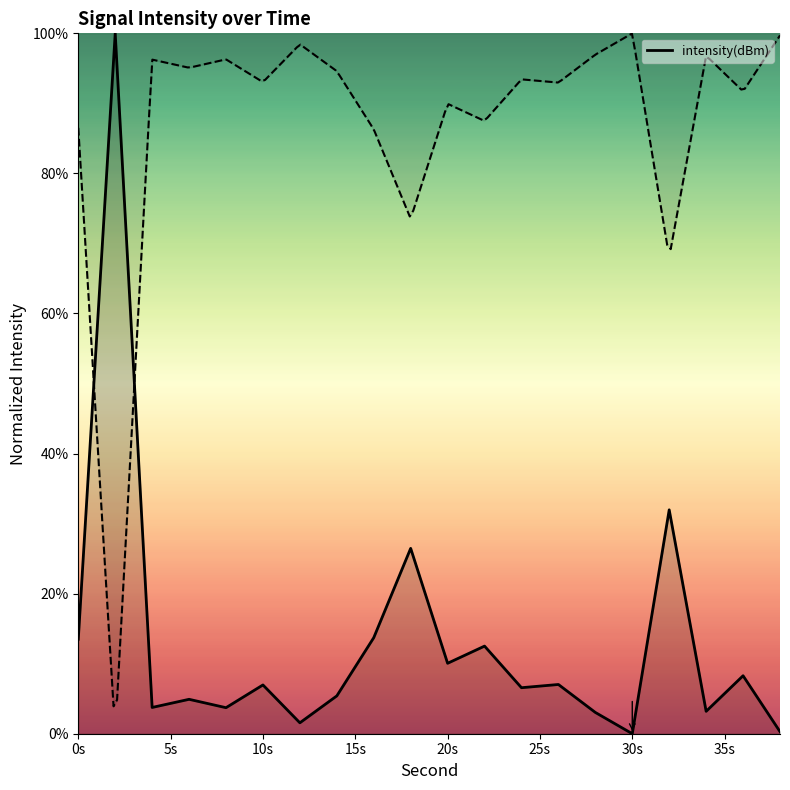

Reading left to right, what are all the values shown in this chart?

13.5	100.0	3.8	4.9	3.7	7.0	1.6	5.4	13.7	26.5	10.1	12.5	6.6	7.0	3.0	0.0	32.0	3.2	8.3	0.3